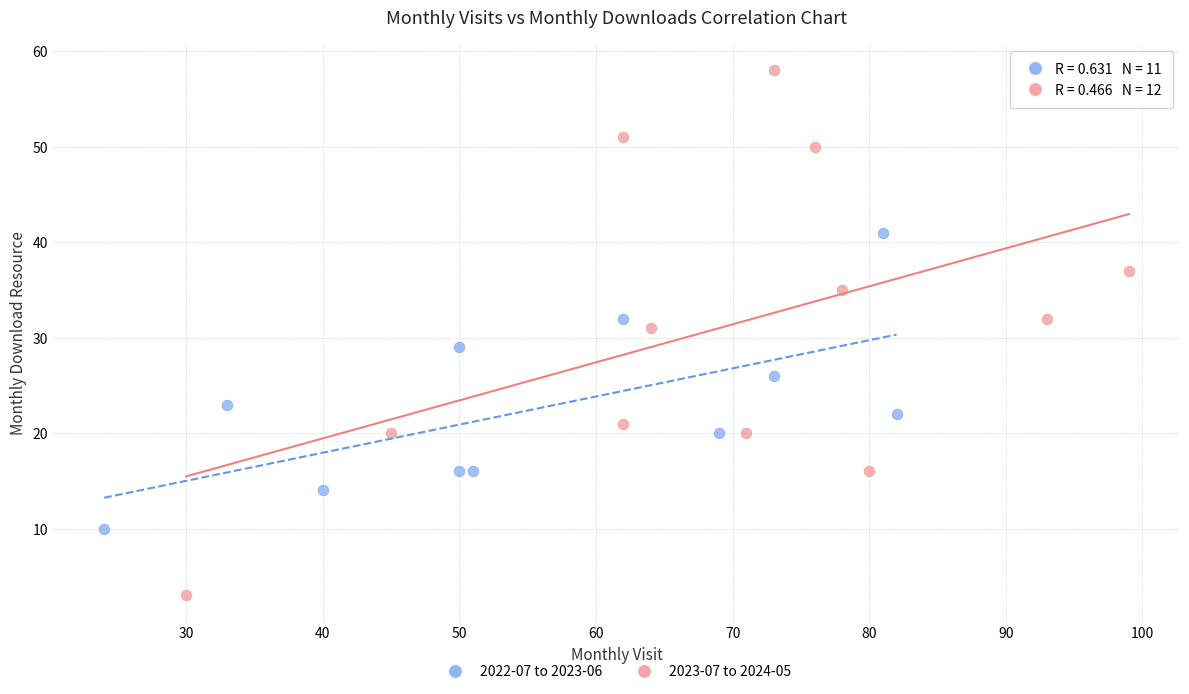

Which series contains the lowest Y value?

2023-07 to 2024-05